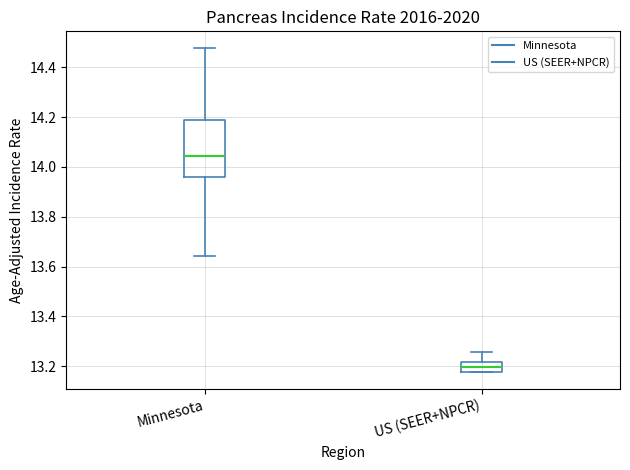

Which box's median line is the lowest?

US (SEER+NPCR)